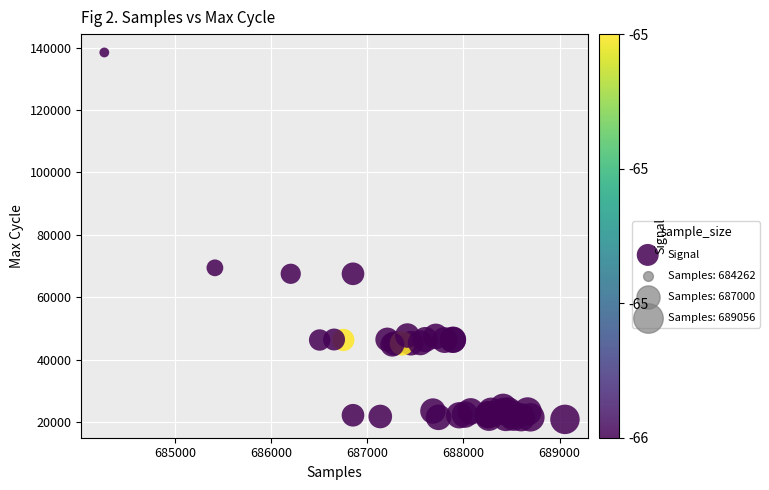

What Y value in the scatter plot is closest to 79662?

69442